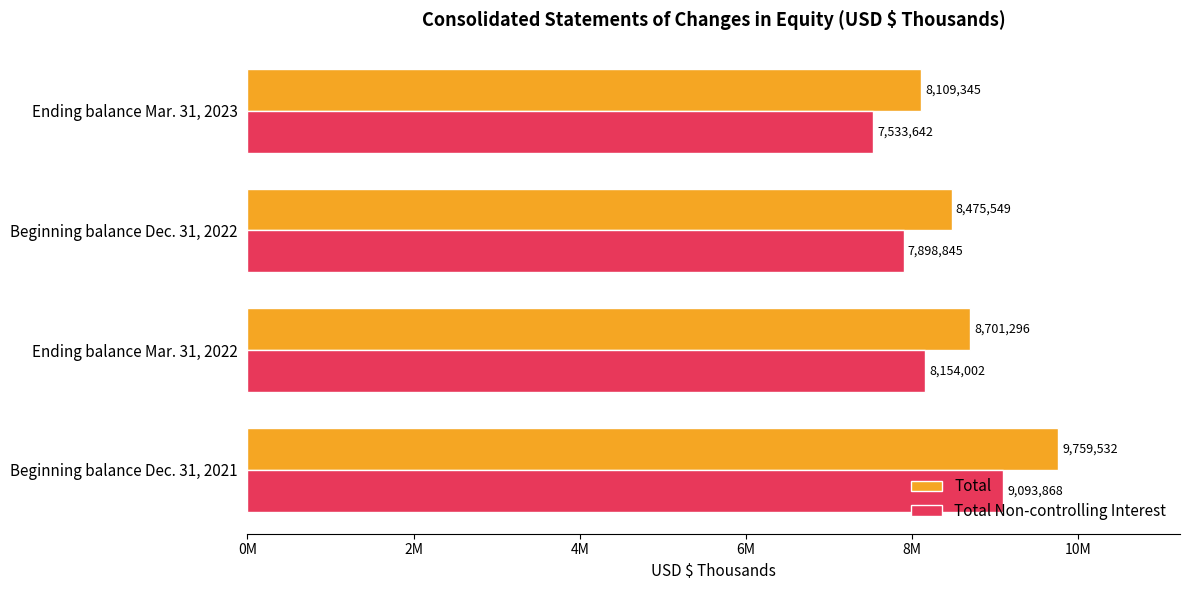

What is the sum of all Total Non-controlling Interest values?

32680357